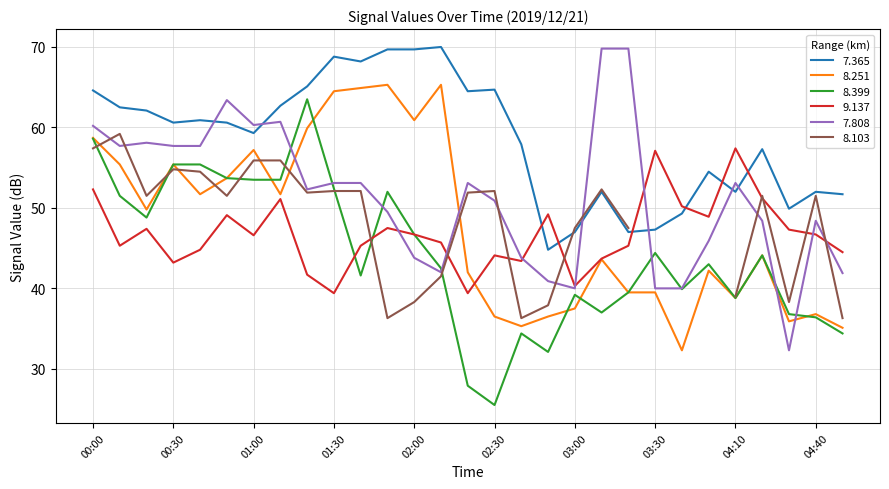

At which category does 8.251 reach its first local peak?

00:30